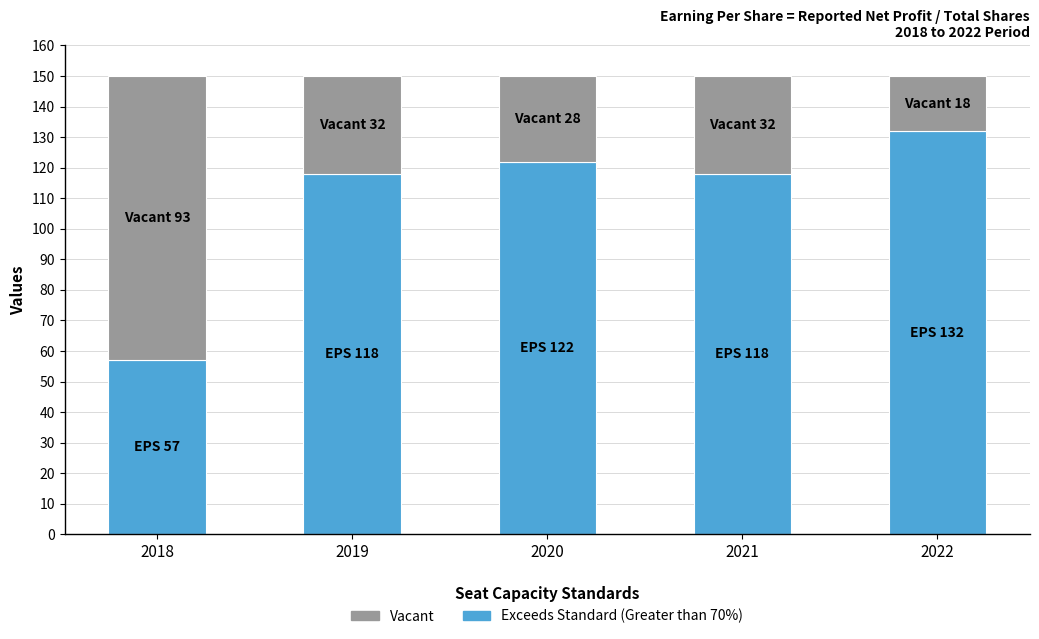

What is the difference between the second highest and minimum values in the Exceeds Standard (Greater than 70%) series?

65